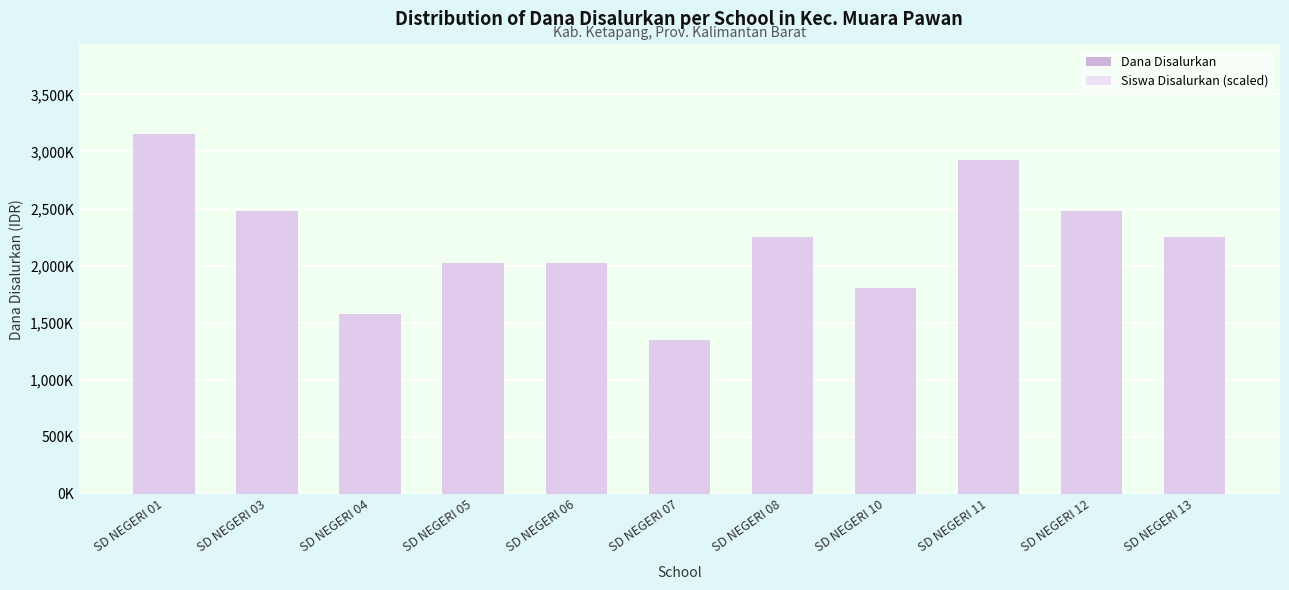

What is the value of the Dana Disalurkan bar at the 8th from the left?

1800000.0